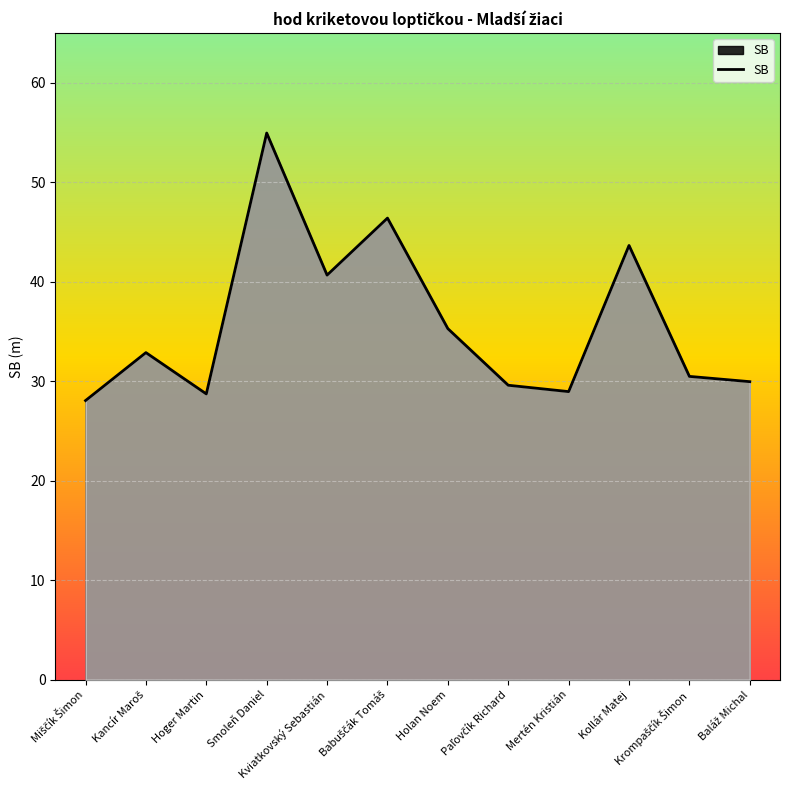

True or false: the data has more than 2 interior local peaks.

True